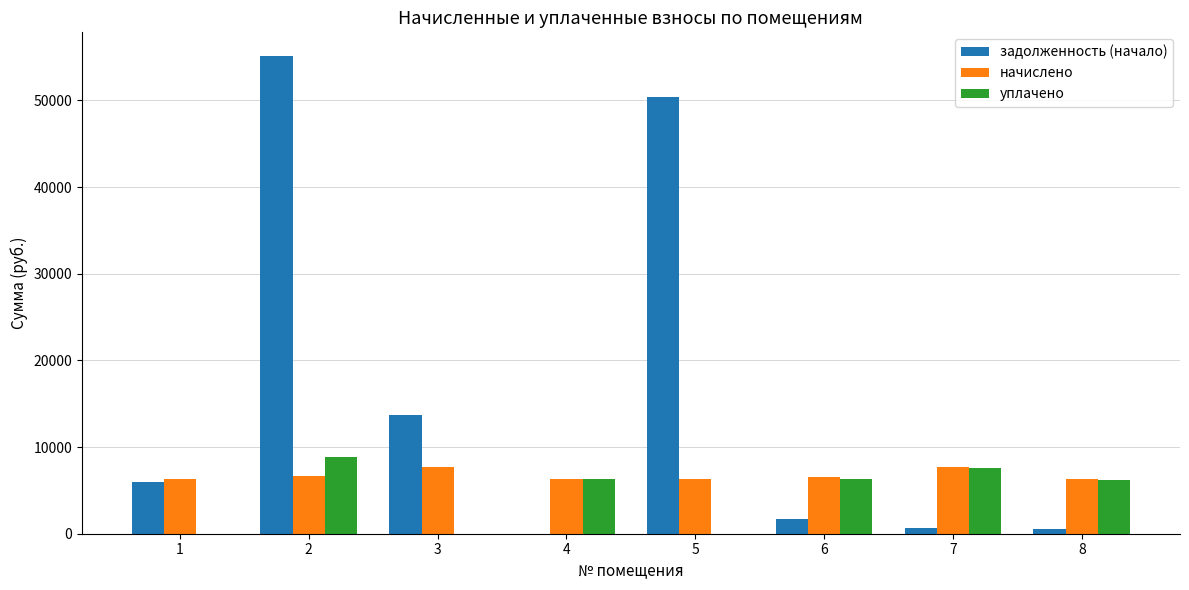

Are the bars grouped side by side (vs. stacked)?

Yes